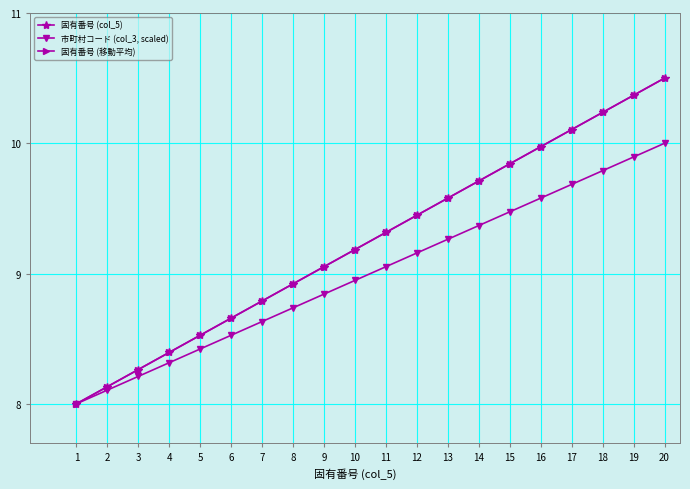

Where is 固有番号 (移動平均) nearest to the value 9?

9